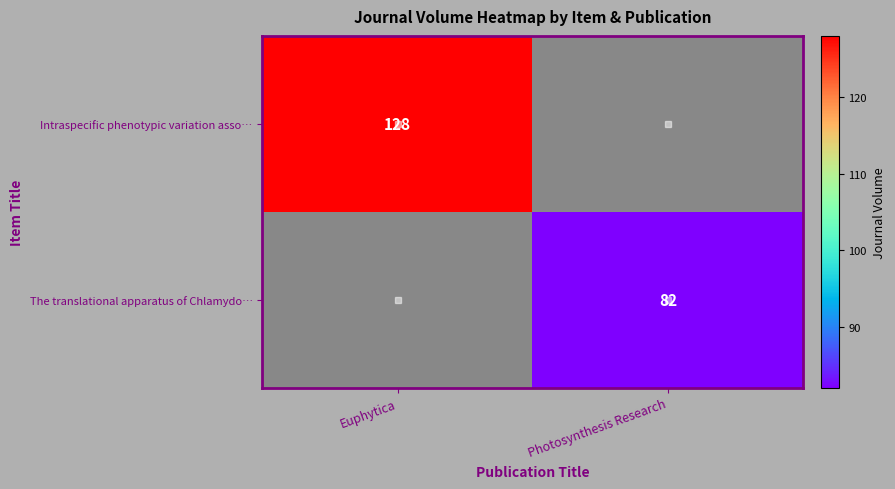

True or false: Intraspecific phenotypic variation asso… has a value of 190 at Euphytica.

False